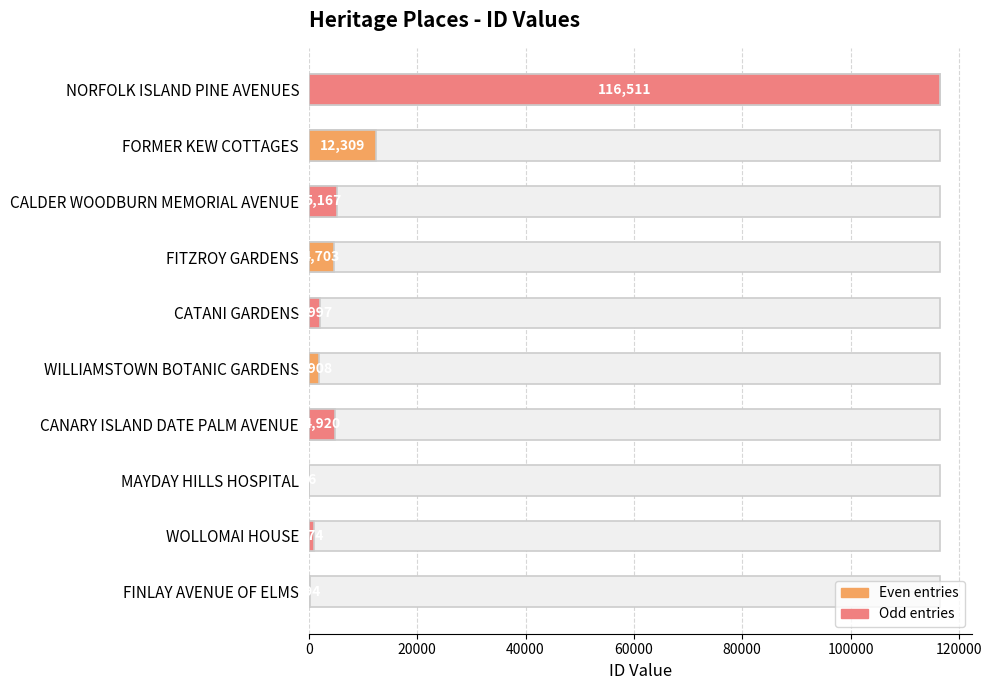

What is the minimum value shown in the chart?

96